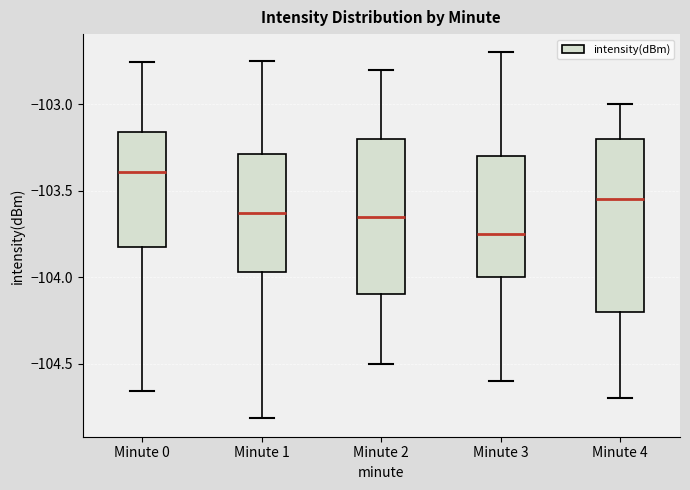

Reading left to right, transcribe this box plot: for each box, give where its median line is, the range the box spans, and where its two whiskers end, as read against the y-axis. The values are not printed on the chart, so give them approximately, as read against the axis.

Minute 0: median -103.40, box -103.85 to -103.15, whiskers -104.65 to -102.75
Minute 1: median -103.65, box -103.95 to -103.30, whiskers -104.80 to -102.75
Minute 2: median -103.65, box -104.10 to -103.20, whiskers -104.50 to -102.80
Minute 3: median -103.75, box -104.00 to -103.30, whiskers -104.60 to -102.70
Minute 4: median -103.55, box -104.20 to -103.20, whiskers -104.70 to -103.00